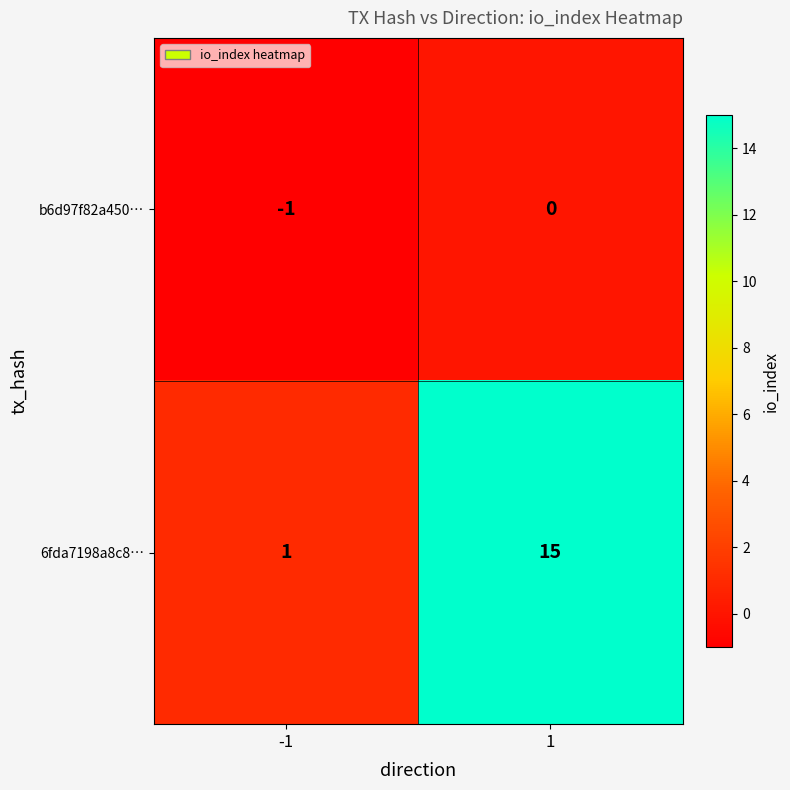

At how many categories does at least one series exceed 13?

1